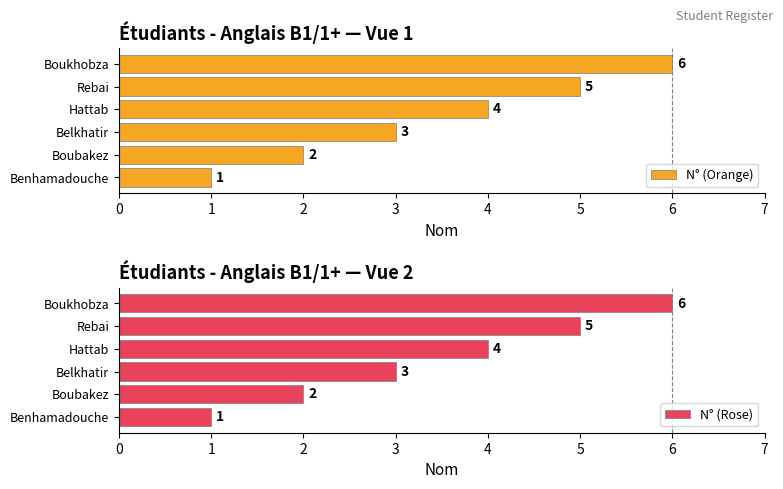

The value of N° (Orange) at Boubakez is 2. True or false?

True